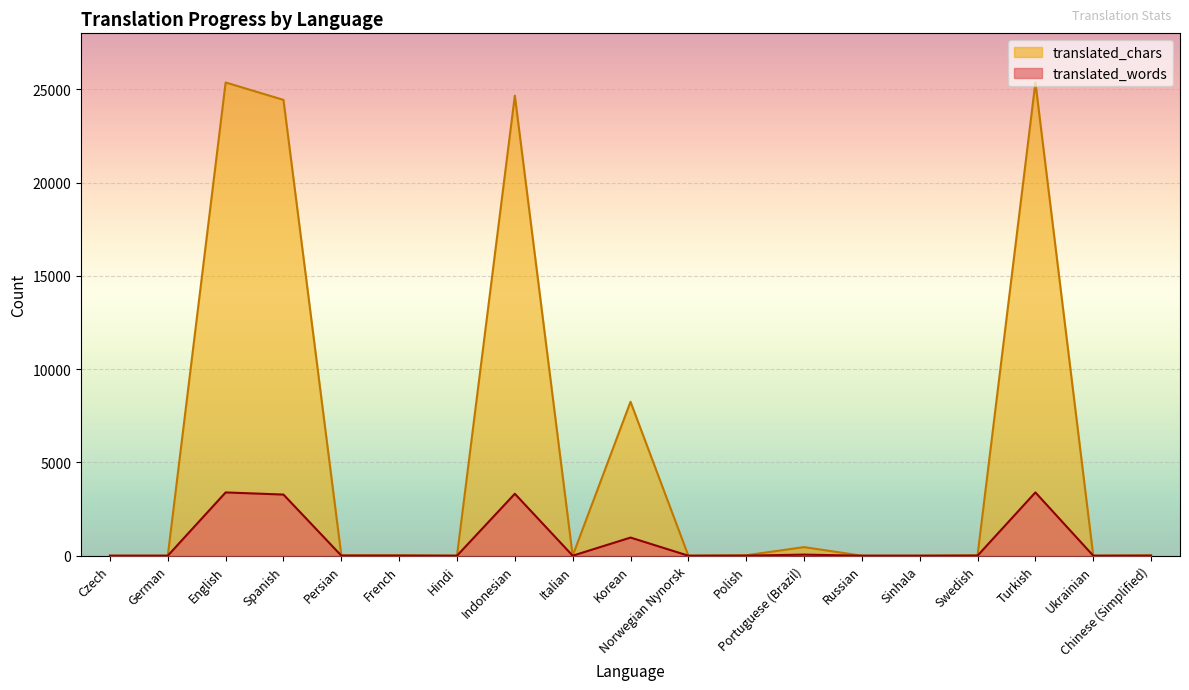

Which category has the lowest value across all series?

Czech